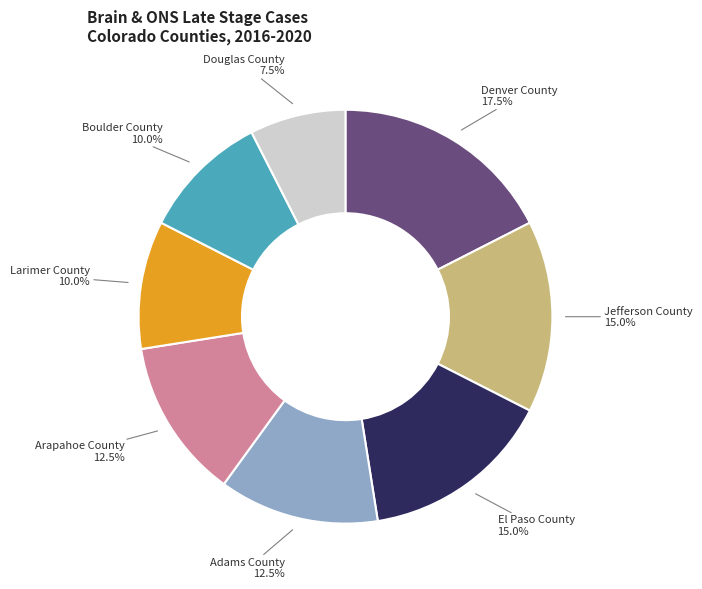

Is it true that Boulder County is 2% of the pie?

False